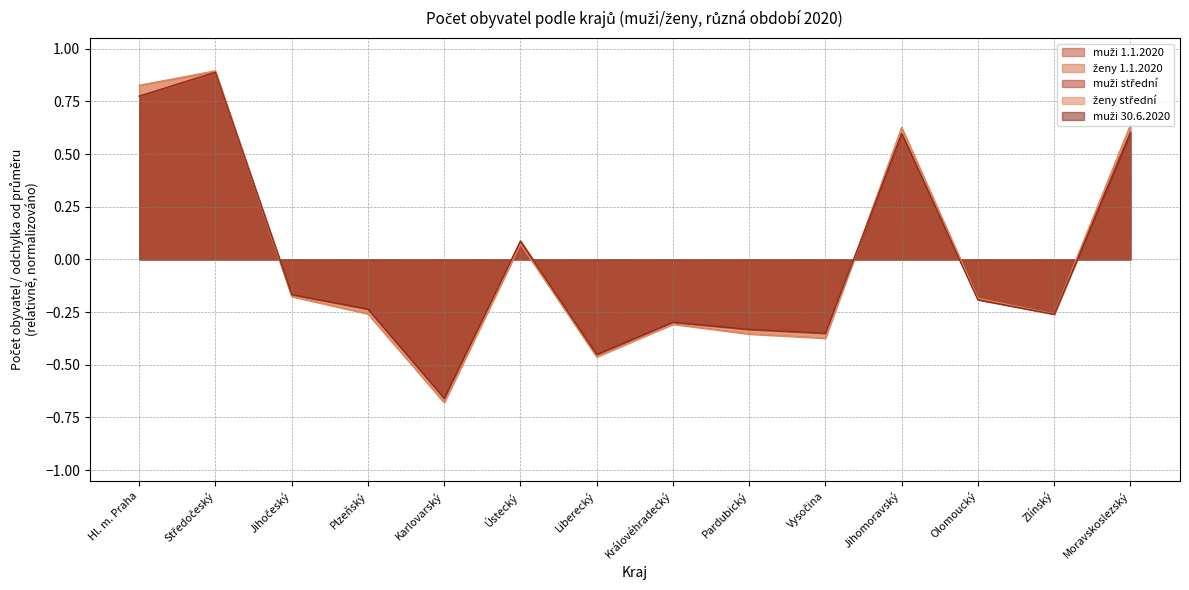

True or false: muži střední has more than 2 points higher than both neighbors.

True